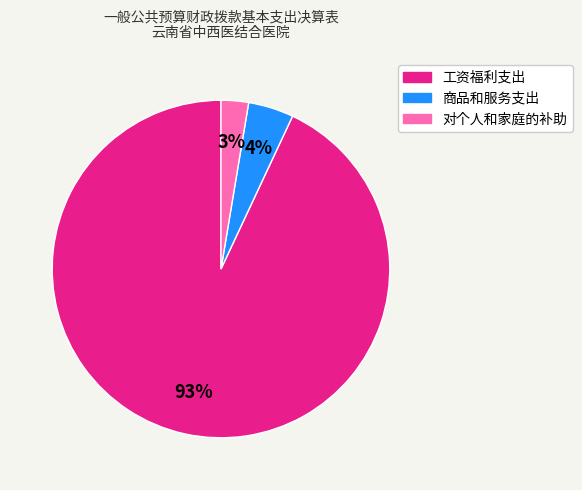

Which has a higher value, 商品和服务支出 or 工资福利支出?

工资福利支出